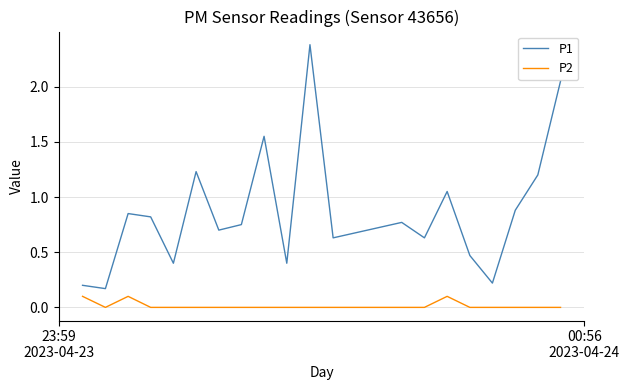

True or false: P1 and P2 intersect in this chart.

False